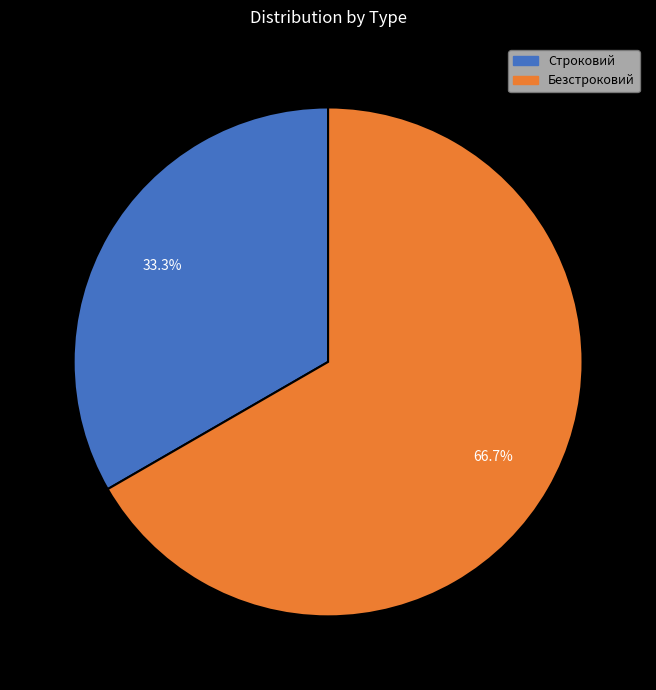

What is the largest slice in the pie chart?

Безстроковий